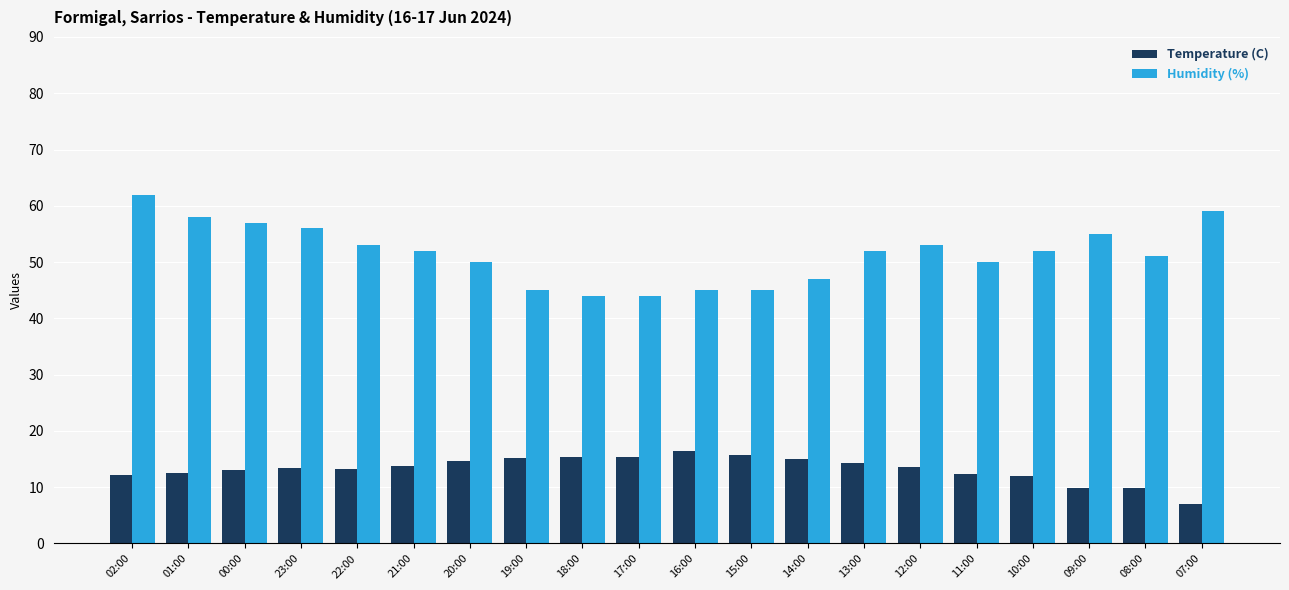

What is the spread (max minus min) of values at 11:00?

37.6